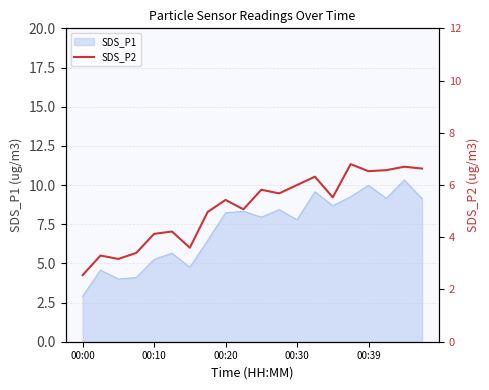

True or false: SDS_P1 has a value of 8.2 at 00:20.

True